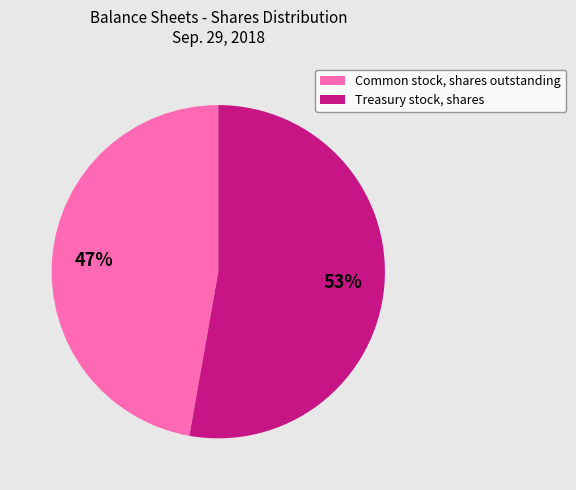

What percentage is the Treasury stock, shares slice, to the nearest percent?

53%